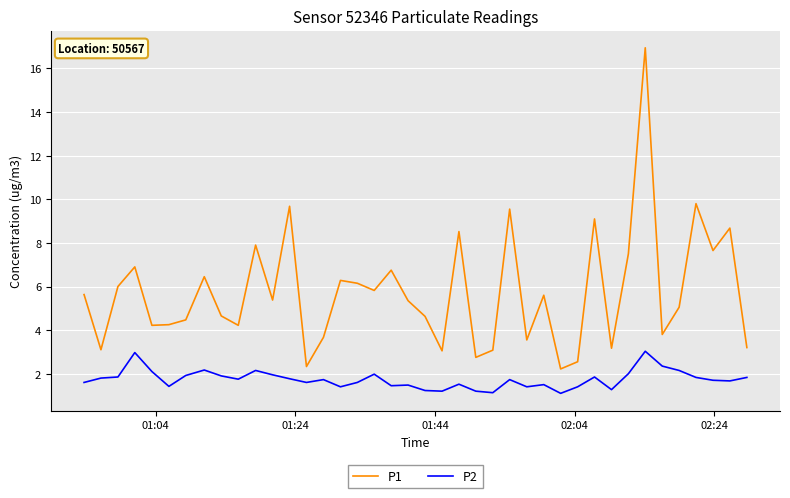

Which series has the widest spread of values?

P1